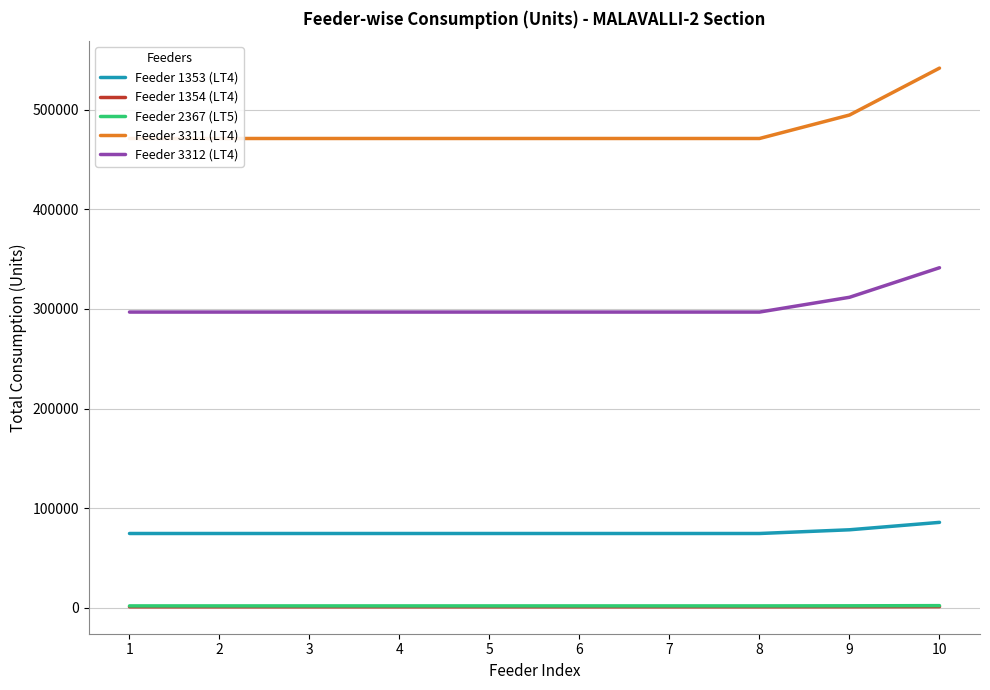

What is the sum of the Feeder 3312 (LT4) values at 8 and 9?

608630.7